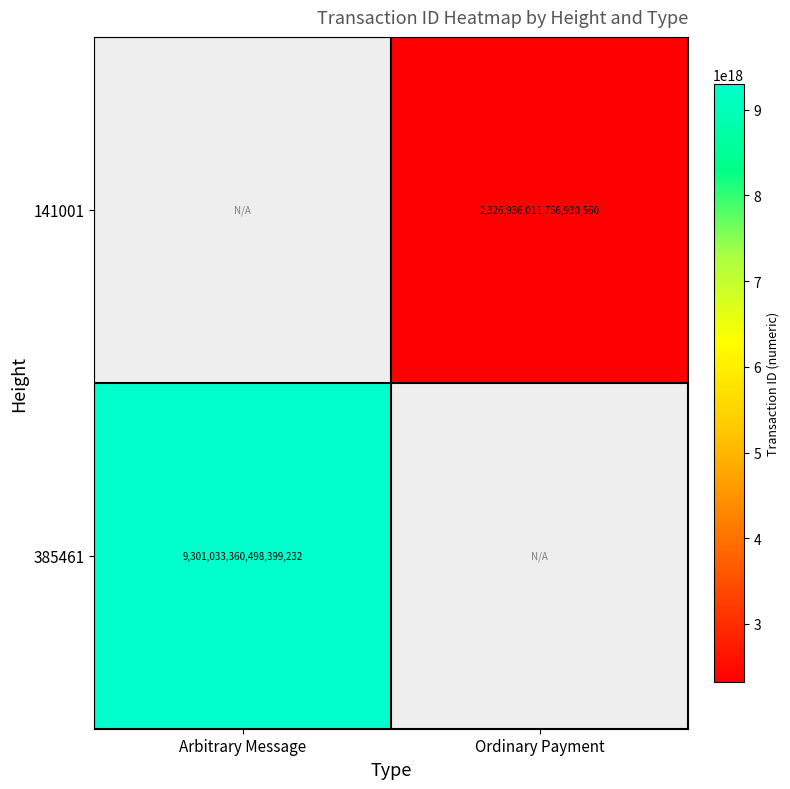

The value of 141001 at Ordinary Payment is 1585498540617373184. True or false?

False